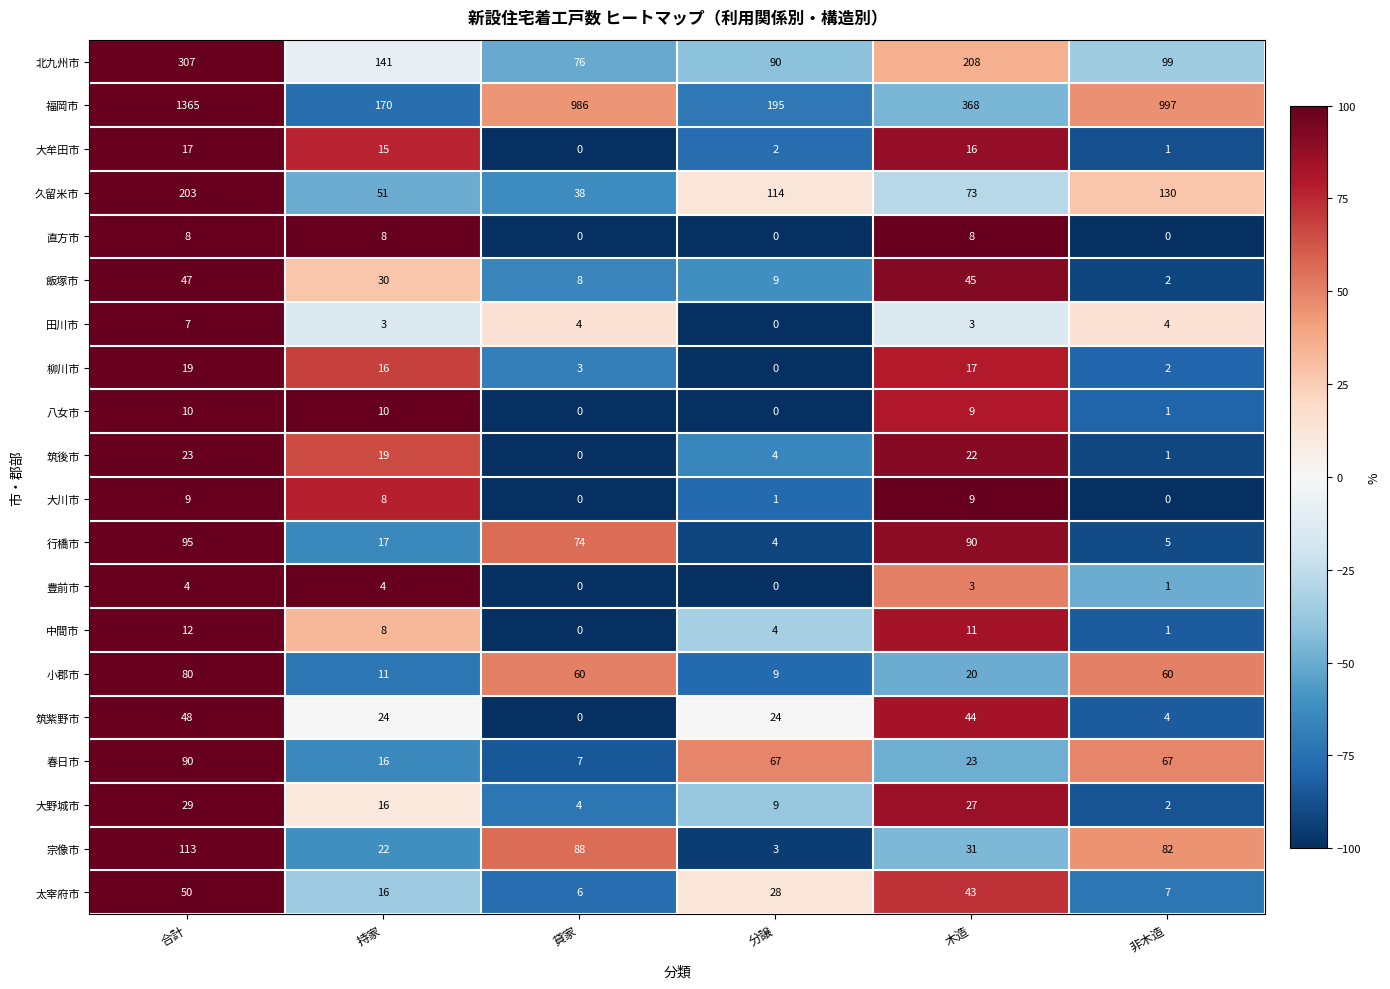

At which category is the sum across all series the highest?

合計